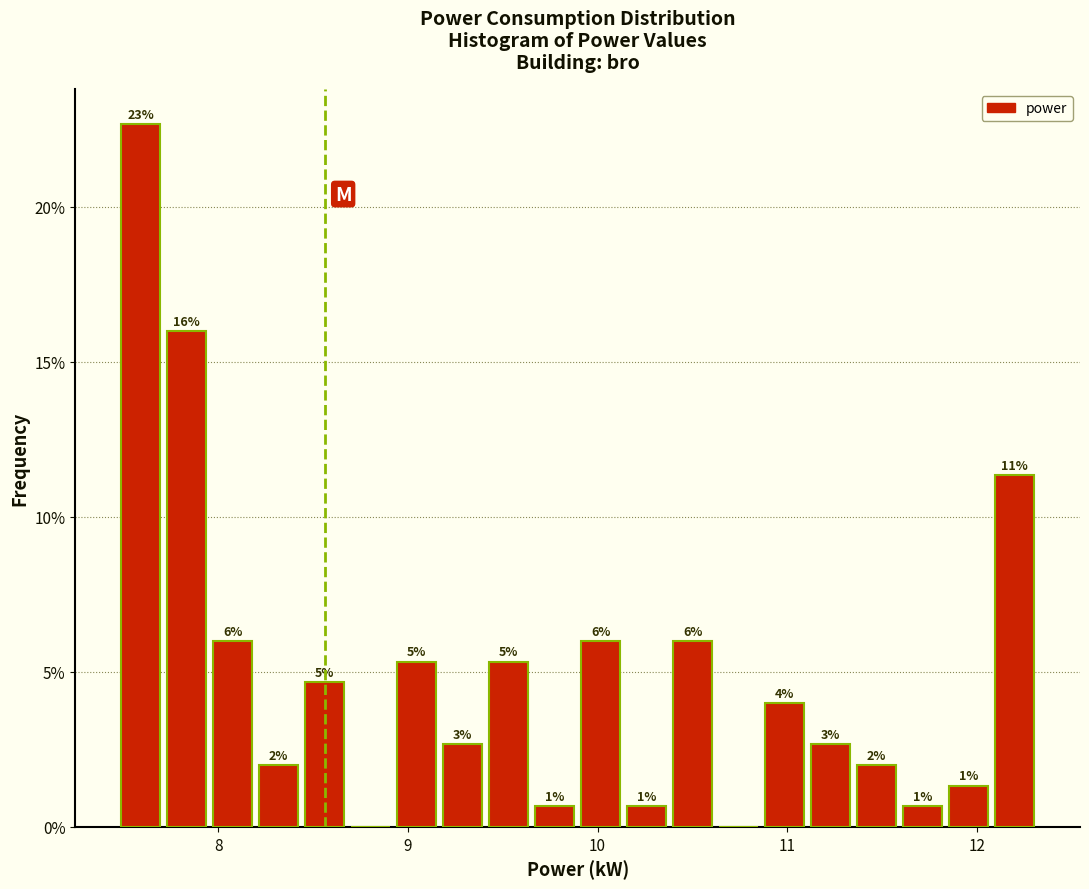

Read against the x-axis, roughly where is the centre of the tallest bar?

7.6